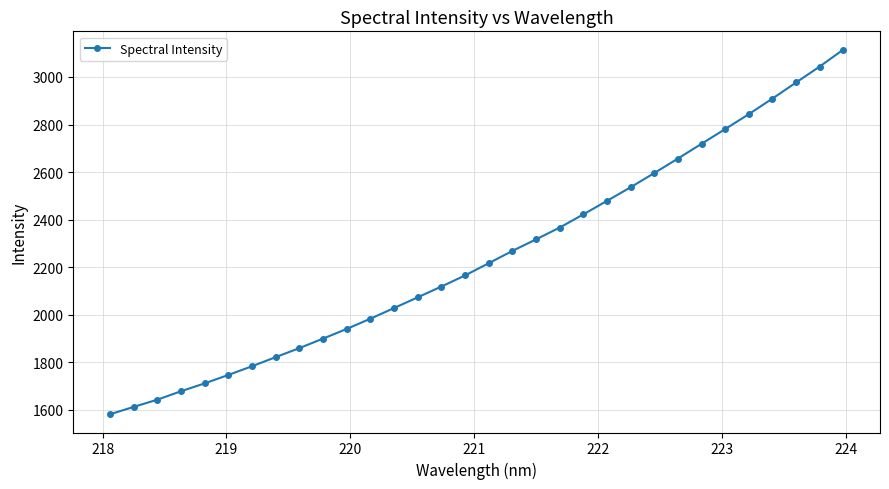

What is the maximum value shown in the chart?

3115.3